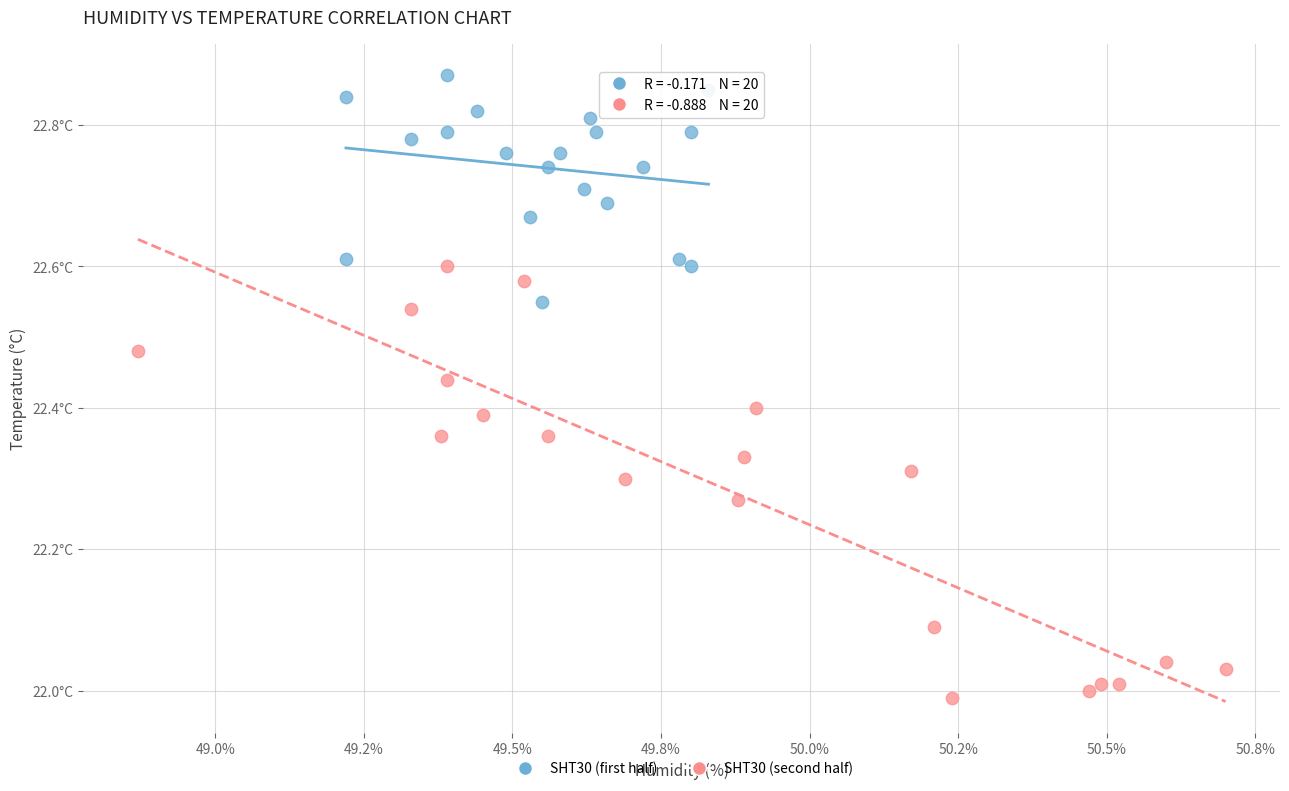

Which series has the widest spread of Y values?

SHT30 (second half)